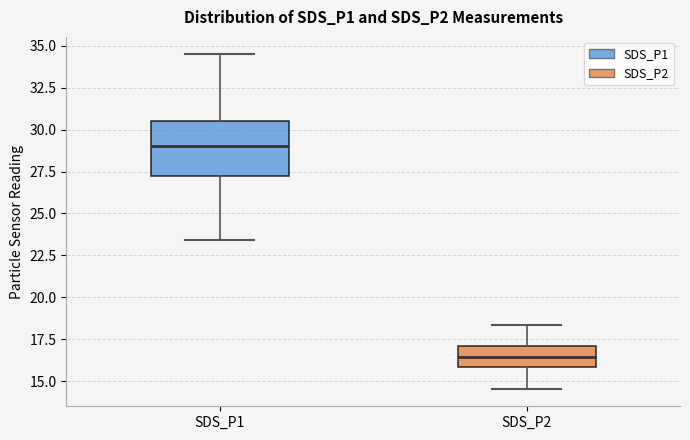

Reading left to right, transcribe this box plot: for each box, give where its median line is, the range the box spans, and where its two whiskers end, as read against the y-axis. The values are not printed on the chart, so give them approximately, as read against the axis.

SDS_P1: median 29.0, box 27.0 to 30.5, whiskers 23.5 to 34.5
SDS_P2: median 16.5, box 16.0 to 17.0, whiskers 14.5 to 18.5